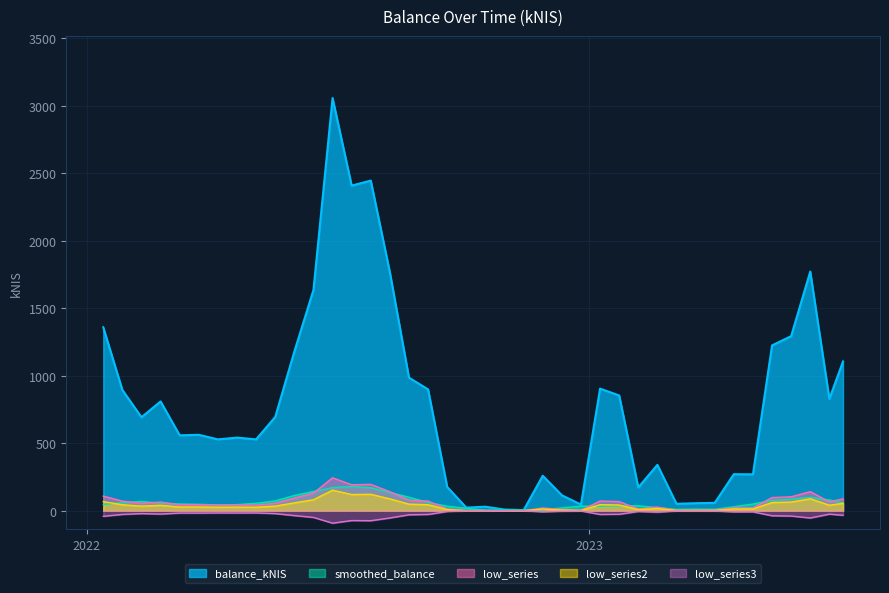

The value at 2022-12-15 is 27.0. True or false?

False